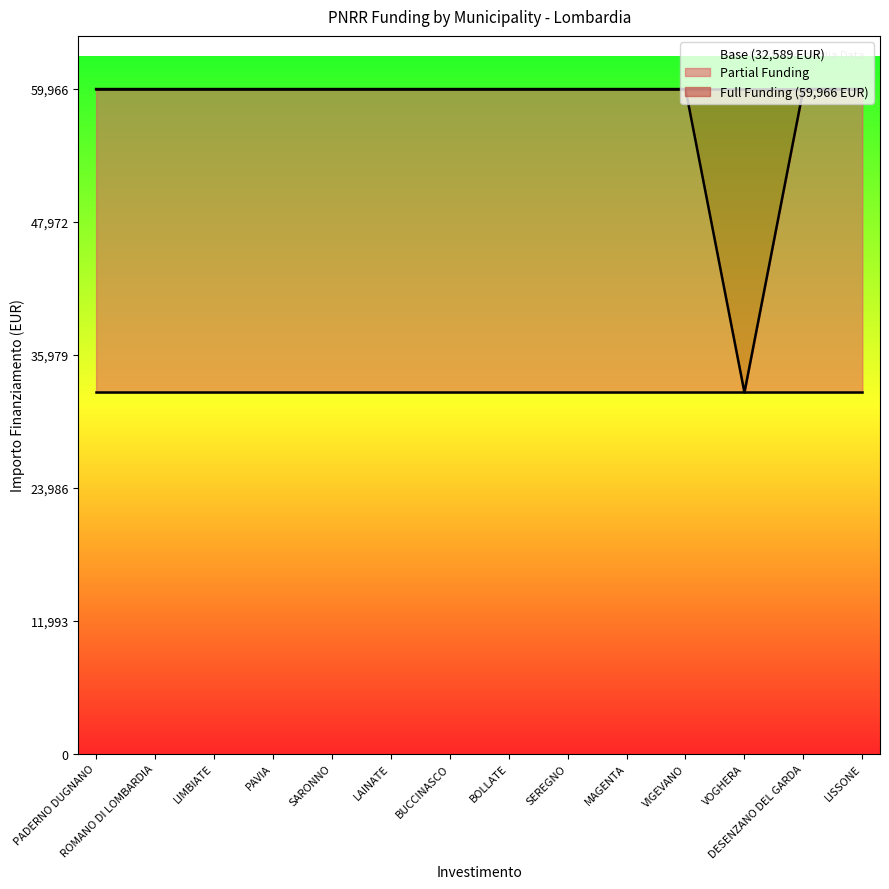

The Base (32,589 EUR) series shows 32589 at VOGHERA. True or false?

True